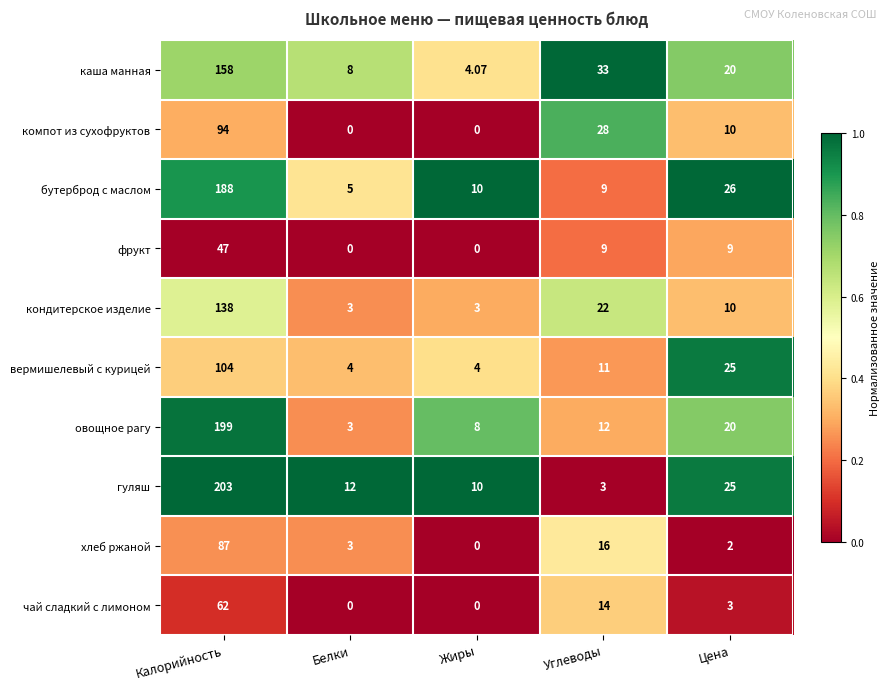

At which label does гуляш reach its peak?

Калорийность